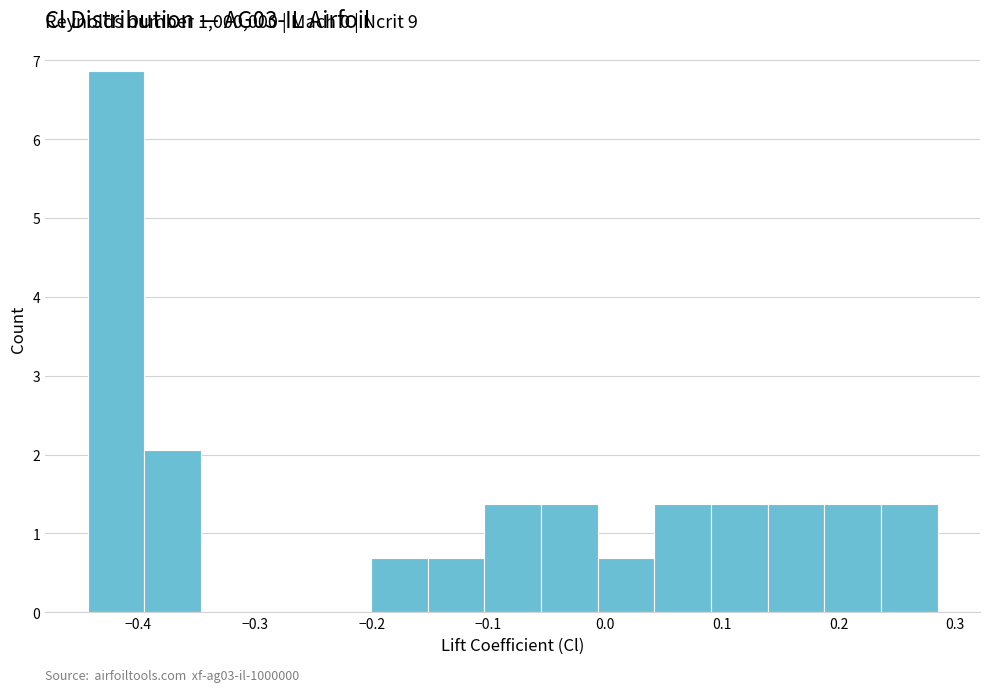

Over which range of the x-axis is the bar tallest?

-0.44 to -0.39